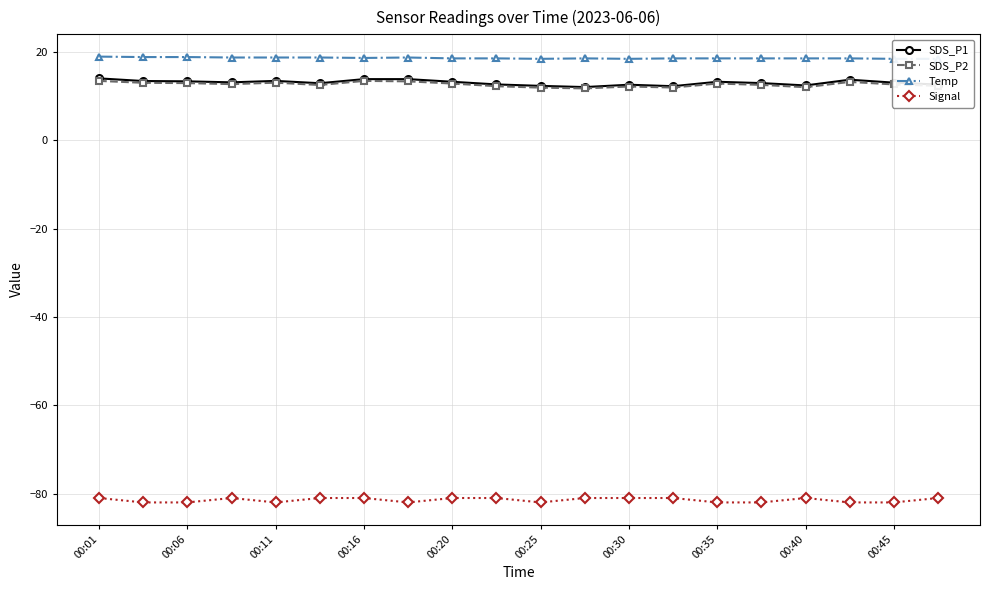

Does the chart have visible grid lines?

Yes